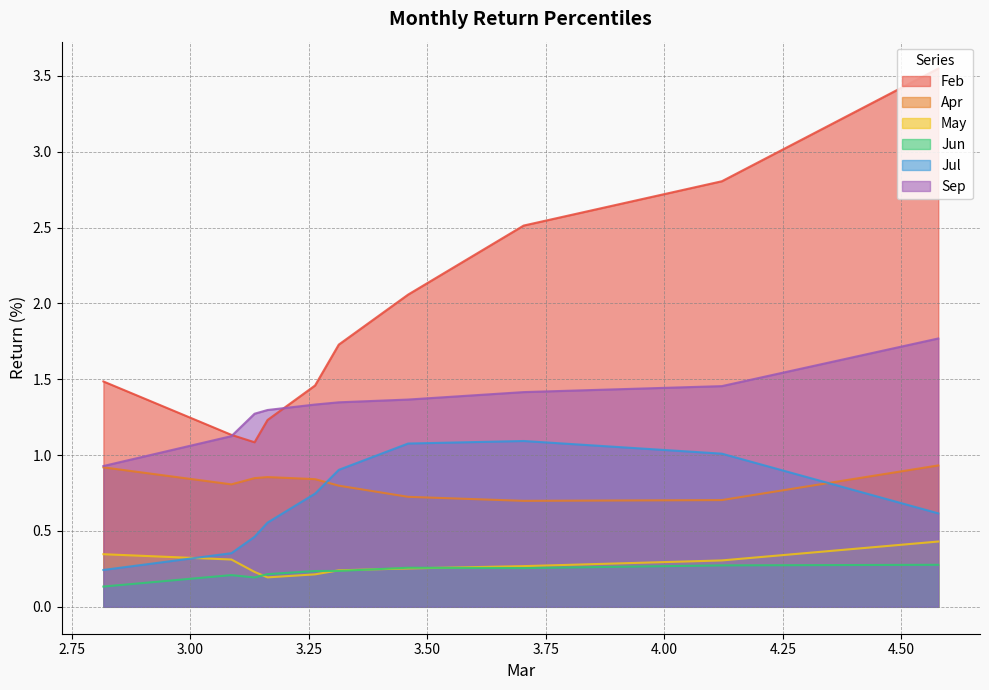

True or false: May and Sep cross at least once.

False